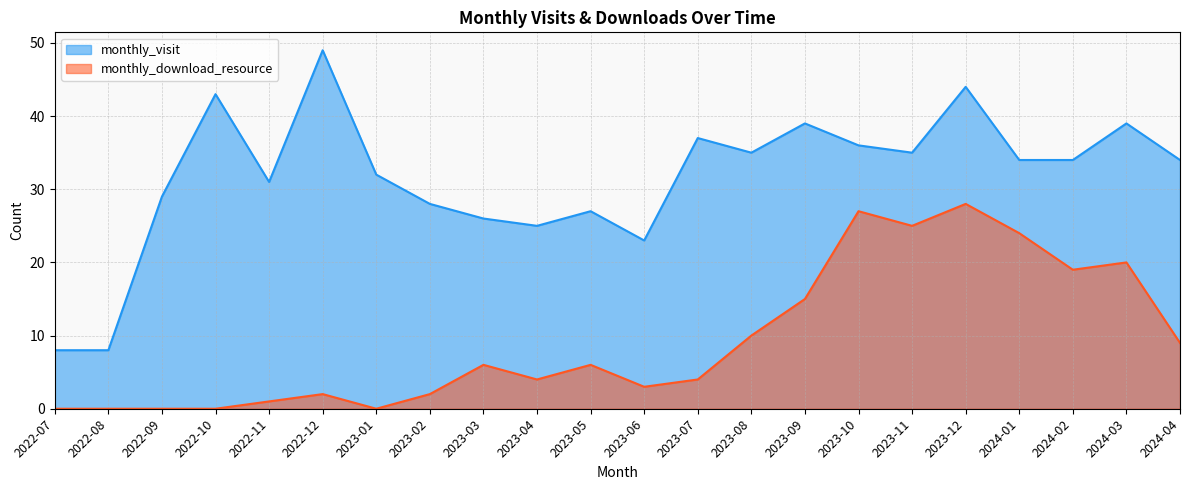

At which label is monthly_visit closest to 28?

2023-02